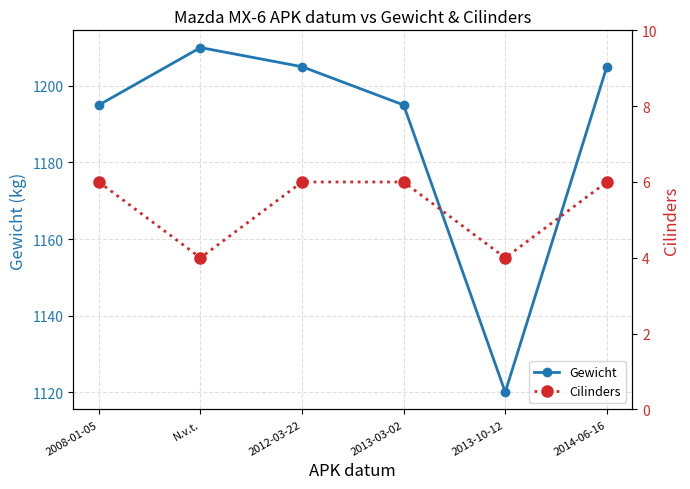

What is the spread (max minus min) of values at 2014-06-16?

1199